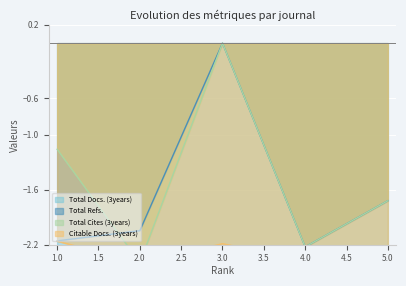

Which series has the widest spread of values?

Total Cites (3years)